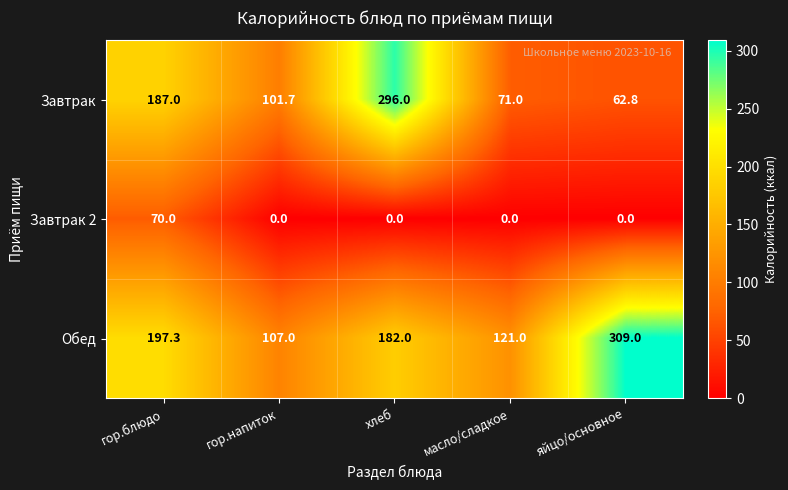

What is the total value across all series at масло/сладкое?

192.0